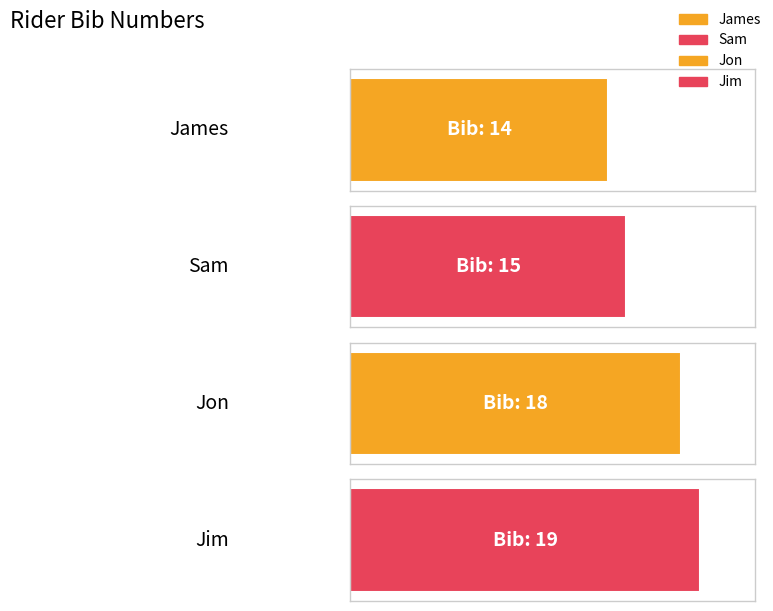

What is the sum of the values at Jim and Jon?

37